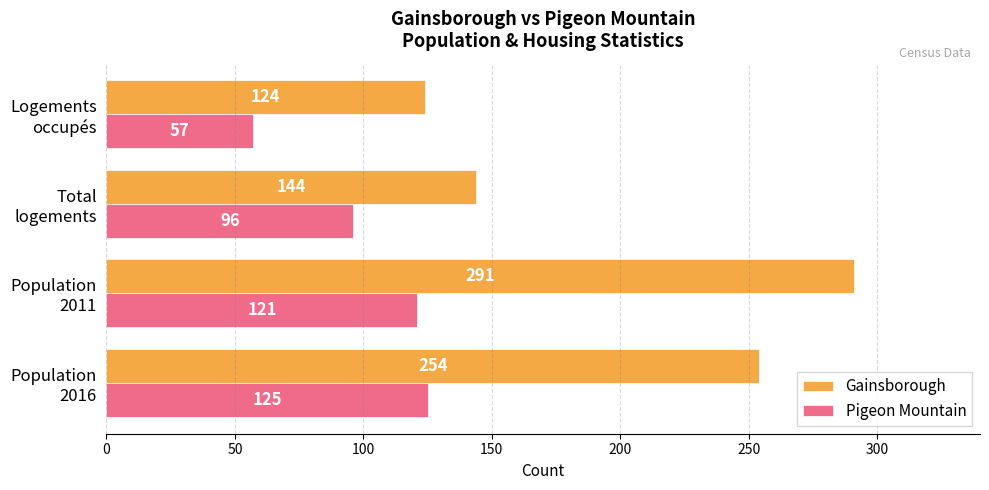

What are all the series names shown in the legend?

Gainsborough, Pigeon Mountain